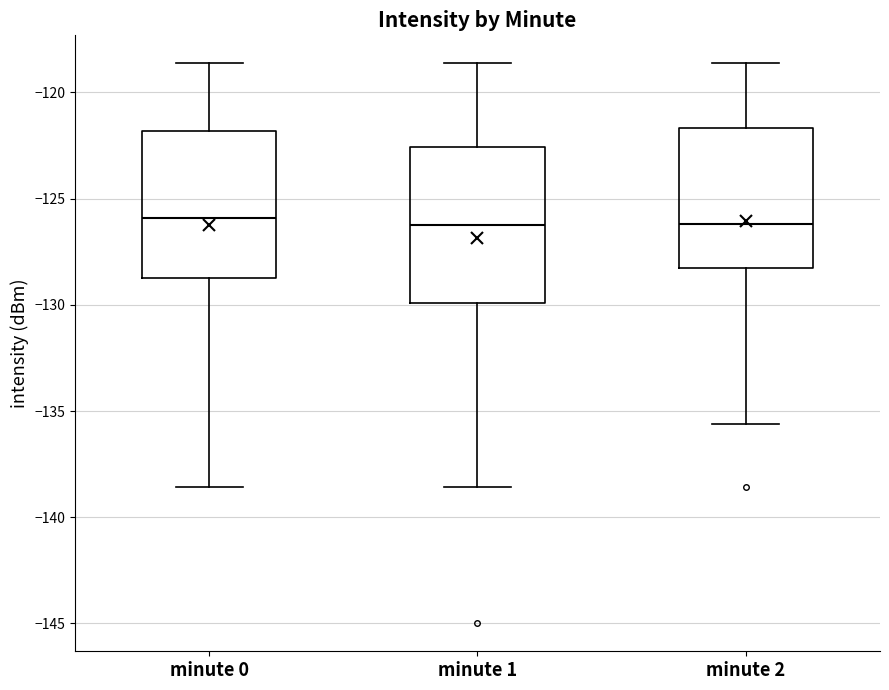

Where does the lower whisker of the box for minute 2 end on the y-axis? The values are not printed on the chart, so give them approximately, as read against the axis.

-135.5